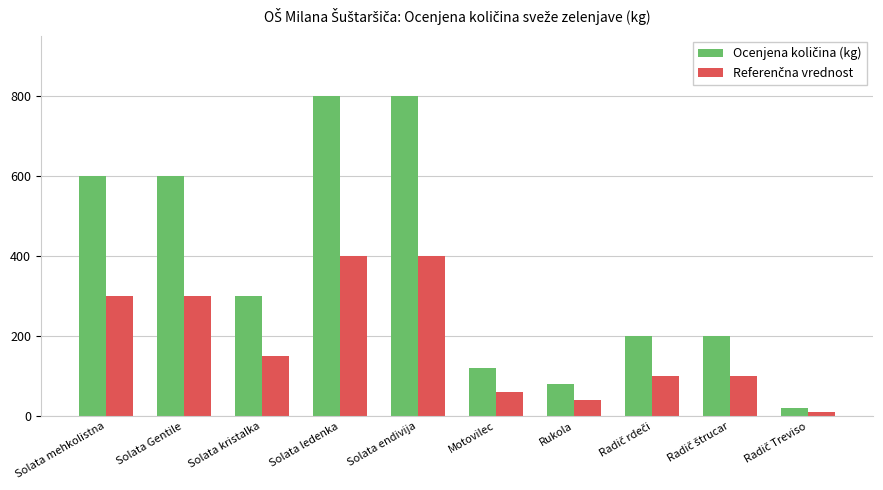

How many bars are there in total?

20